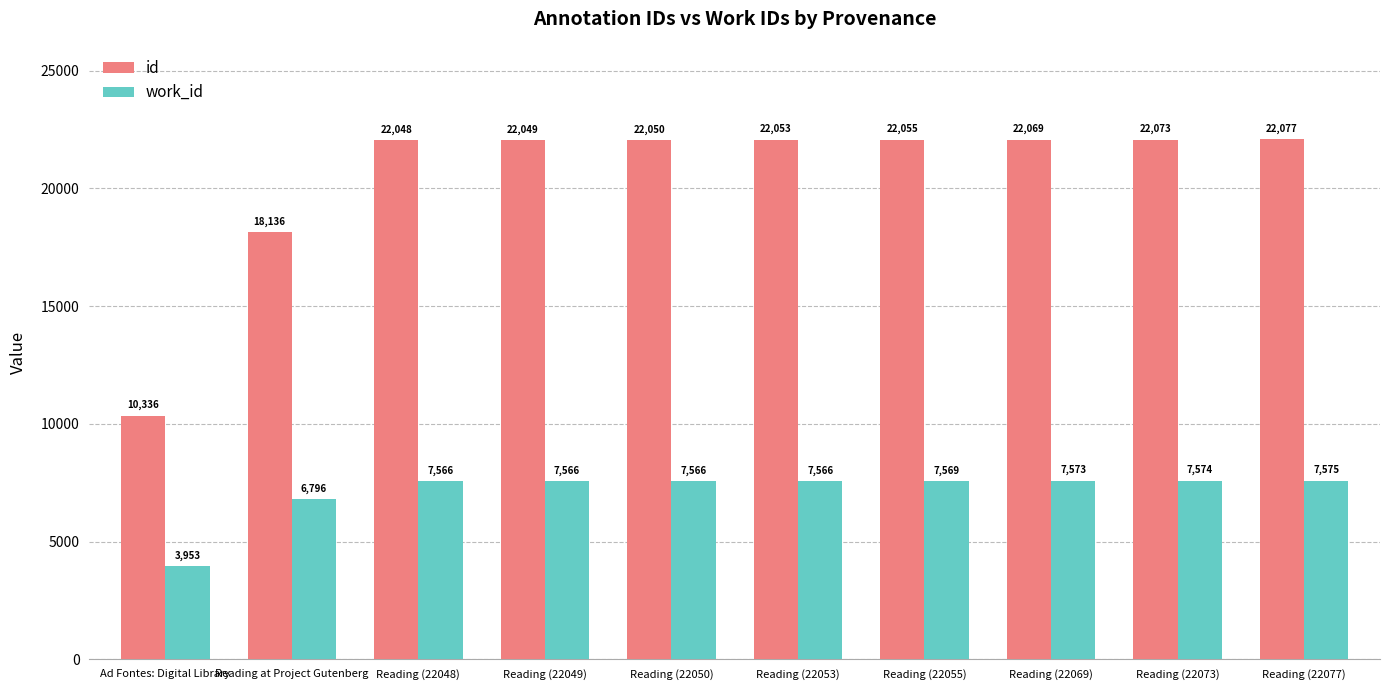

At which category is the sum across all series the highest?

Reading (22077)